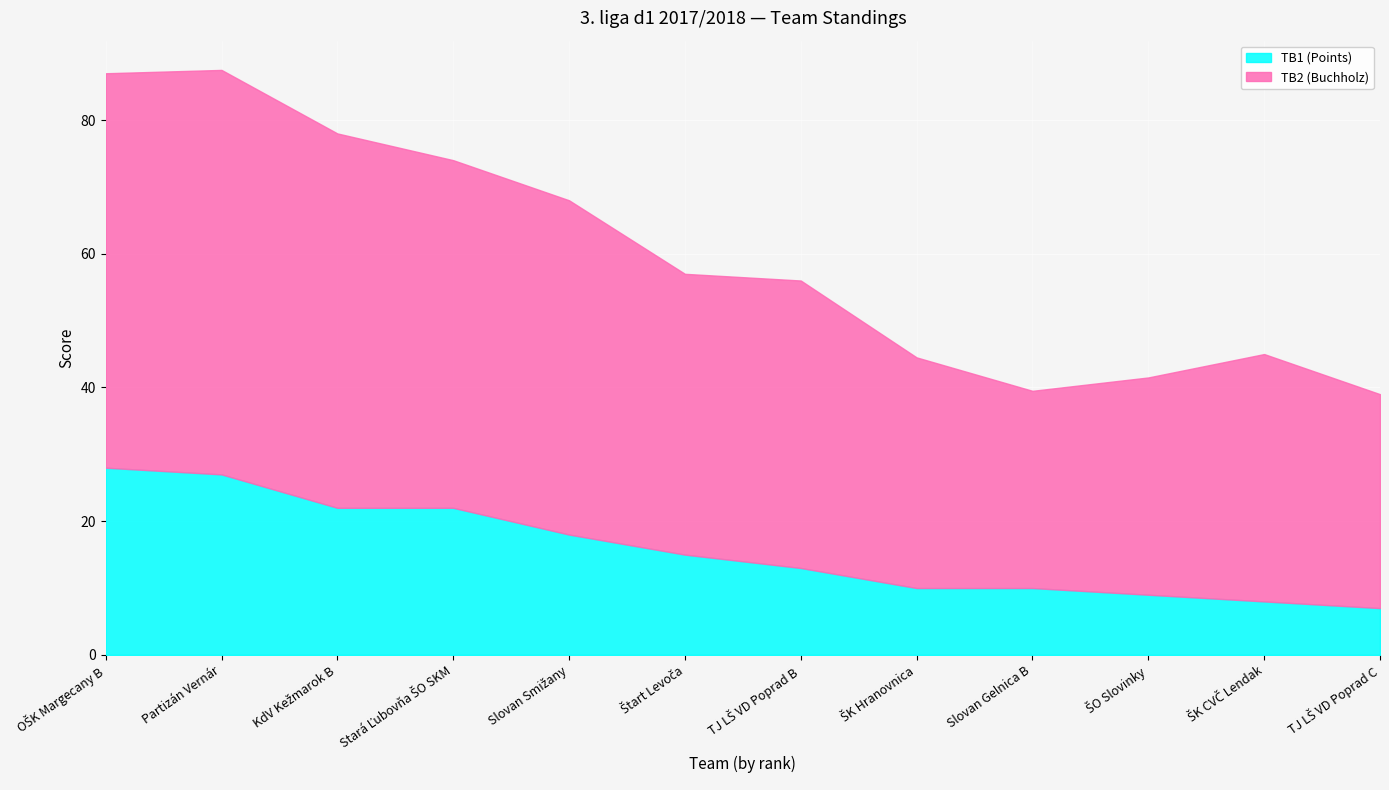

List the labels in order of TB1 (Points) value, largest first.

OŠK Margecany B, Partizán Vernár, KdV Kežmarok B, Stará Ľubovňa ŠO SKM, Slovan Smižany, Štart Levoča, TJ LŠ VD Poprad B, ŠK Hranovnica, Slovan Gelnica B, ŠO Slovinky, ŠK CVČ Lendak, TJ LŠ VD Poprad C